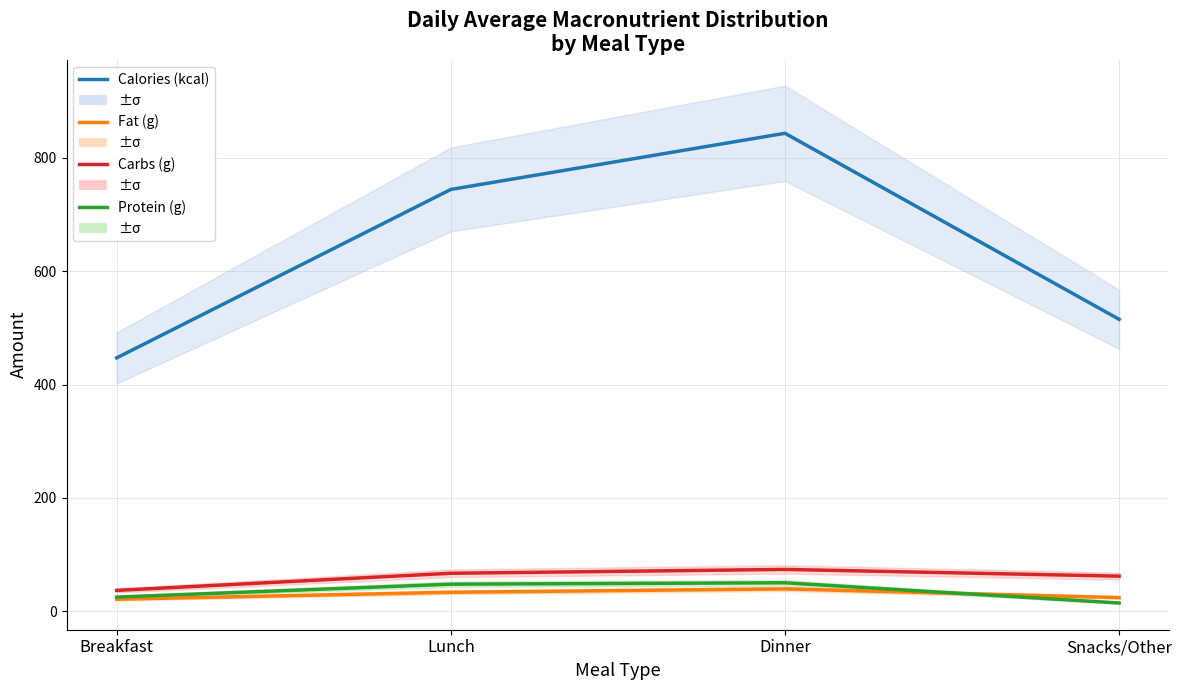

What are all the series names shown in the legend?

Calories (kcal), Fat (g), Carbs (g), Protein (g)